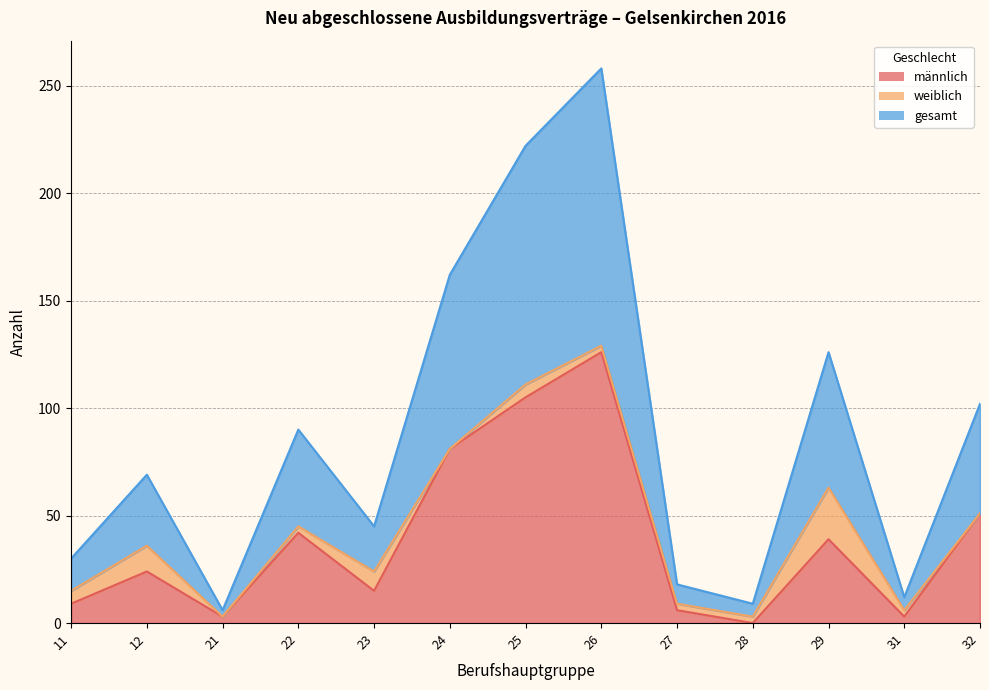

Between 25 and 28, which series saw the biggest shift?

gesamt